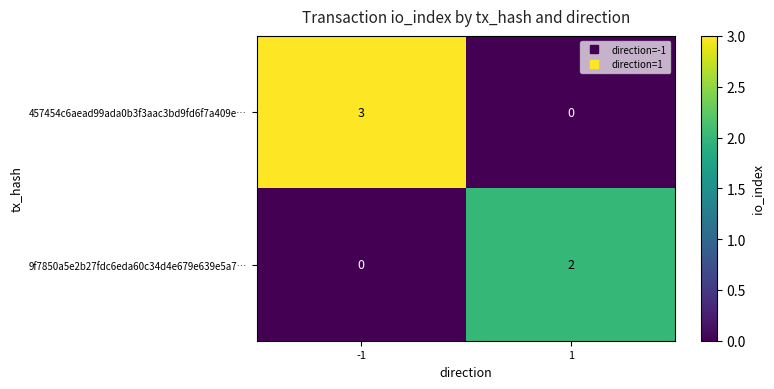

Rank the series at 1 from lowest to highest value.

457454c6aead99ada0b3f3aac3bd9fd6f7a409e…, 9f7850a5e2b27fdc6eda60c34d4e679e639e5a7…